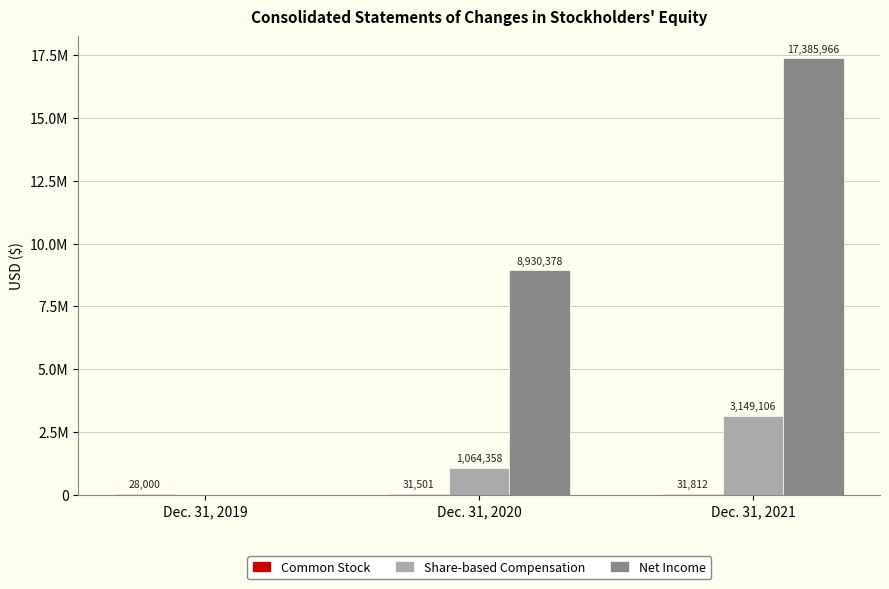

Which series has the largest total across all categories?

Net Income